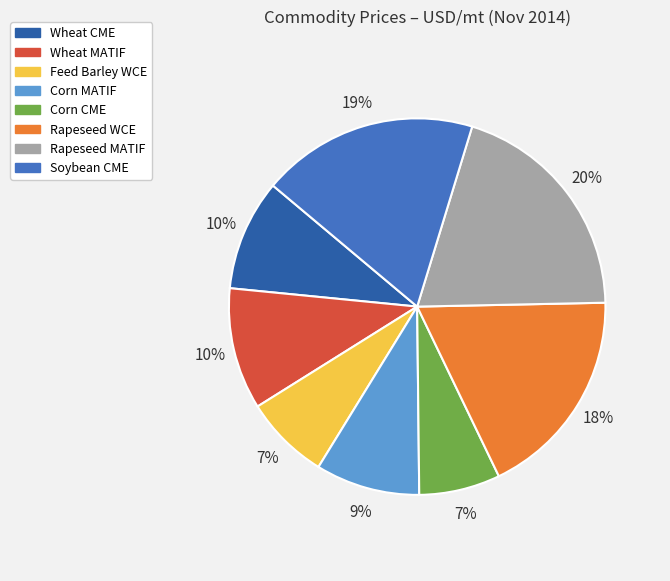

How many segments does this pie chart have?

8